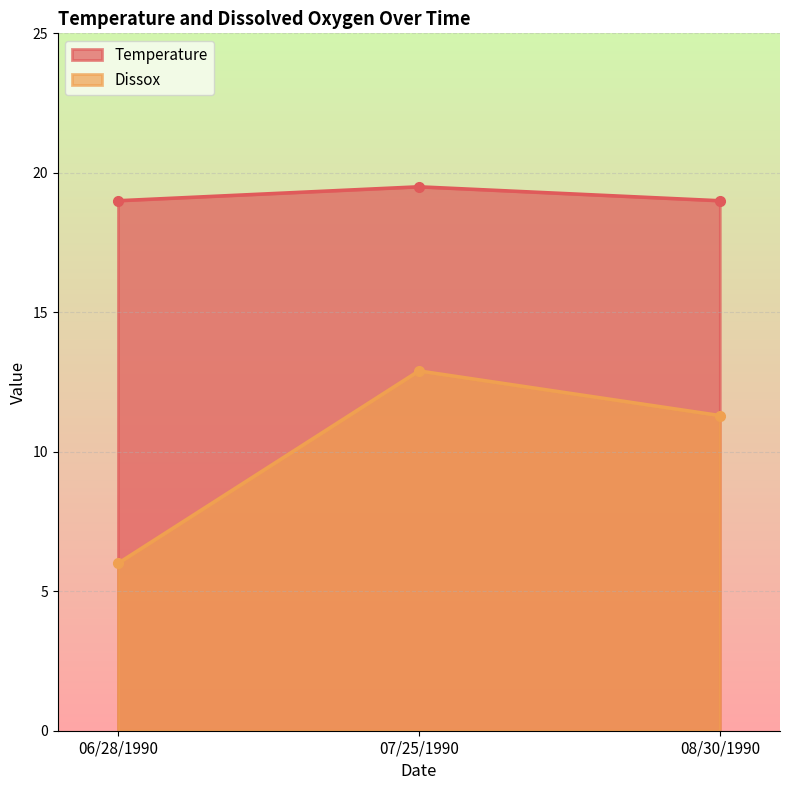

True or false: Dissox has a value of 1.2 at 06/28/1990.

False